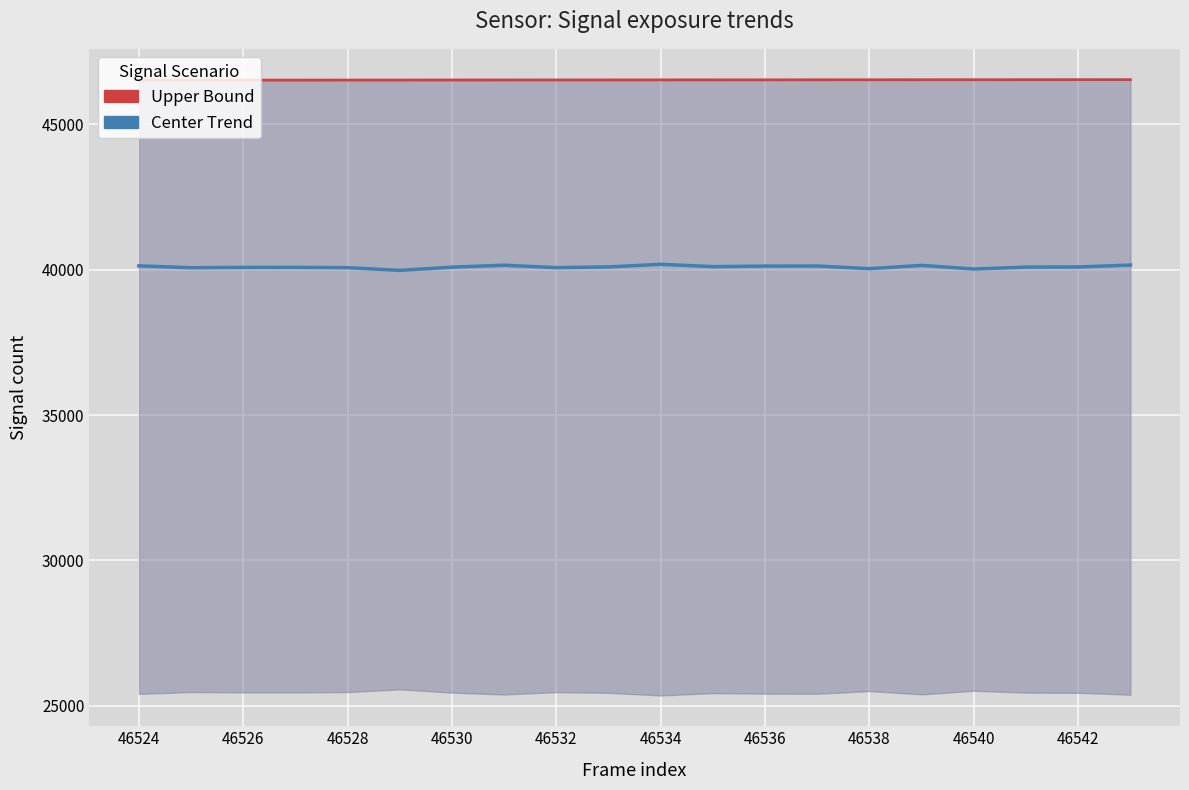

True or false: Upper bound and Center line intersect in this chart.

False